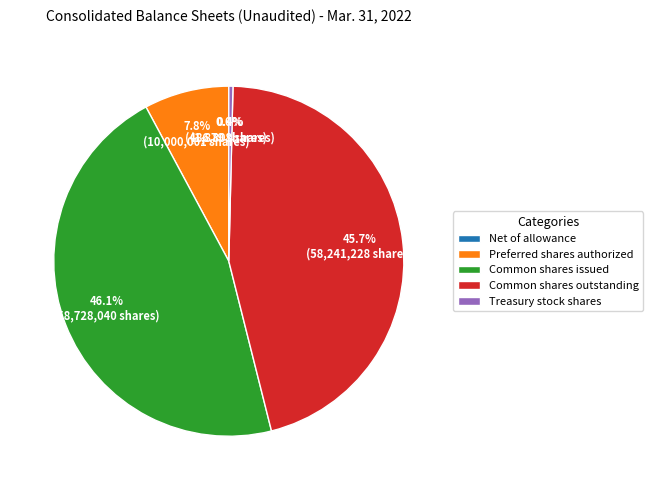

To the nearest percent, what is the combined percentage of Common shares issued and Common shares outstanding?

92%